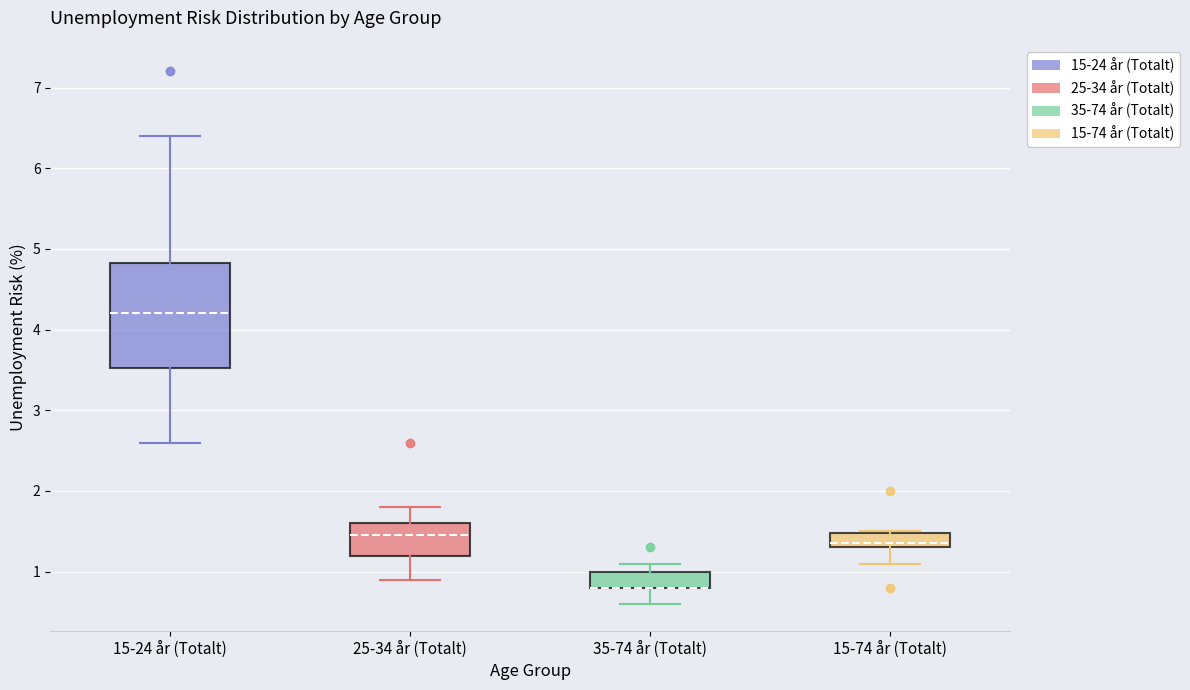

Comparing the boxes themselves (not the whiskers), which one is the tallest?

15-24 år (Totalt)